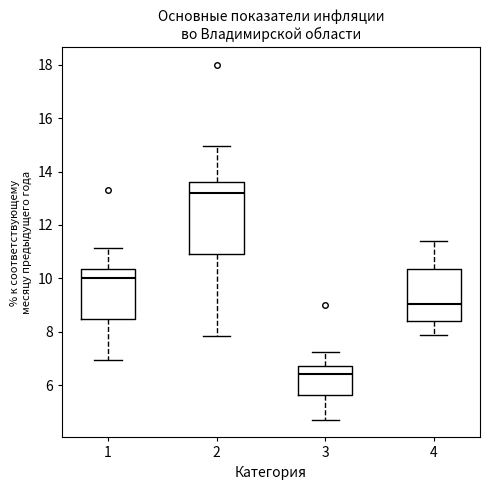

Reading left to right, transcribe this box plot: for each box, give where its median line is, the range the box spans, and where its two whiskers end, as read against the y-axis. The values are not printed on the chart, so give them approximately, as read against the axis.

1: median 10.0, box 8.4 to 10.4, whiskers 7.0 to 11.2
2: median 13.2, box 11.0 to 13.6, whiskers 7.8 to 15.0
3: median 6.4, box 5.6 to 6.8, whiskers 4.8 to 7.2
4: median 9.0, box 8.4 to 10.4, whiskers 7.8 to 11.4